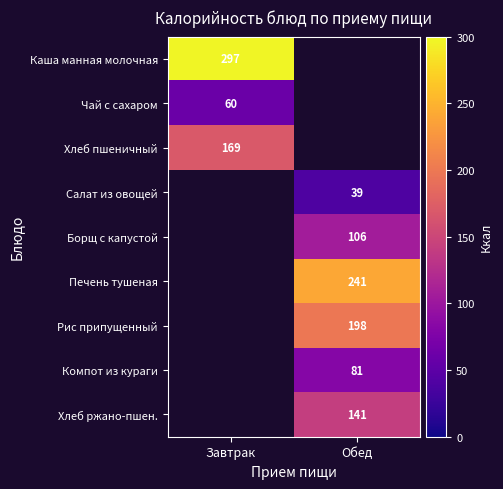

What is the maximum value shown in the chart?

296.9